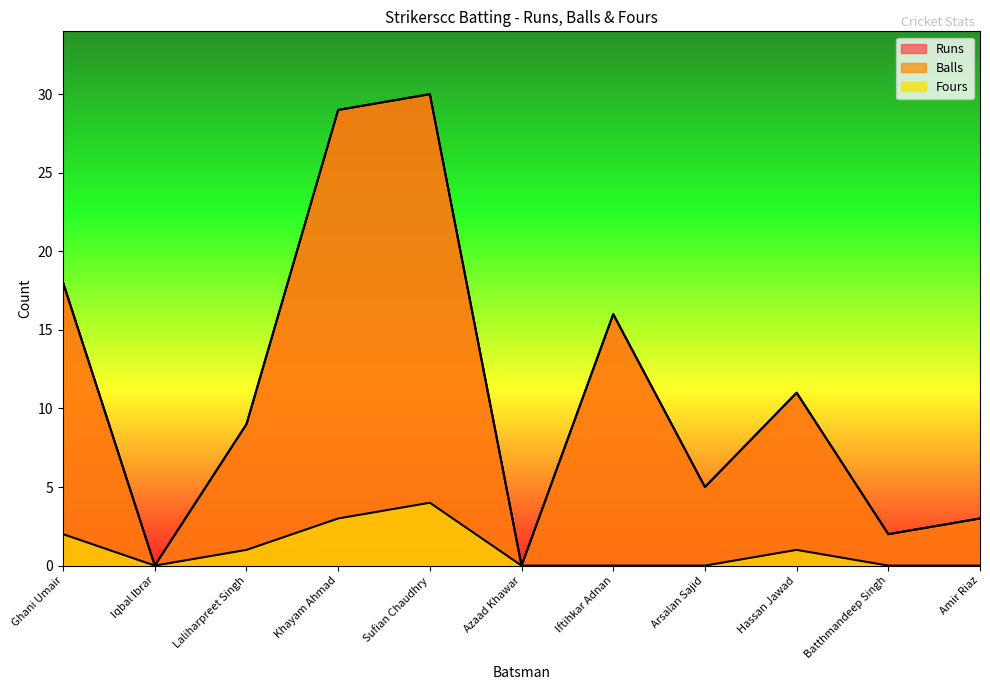

How many lines are shown in the chart?

3